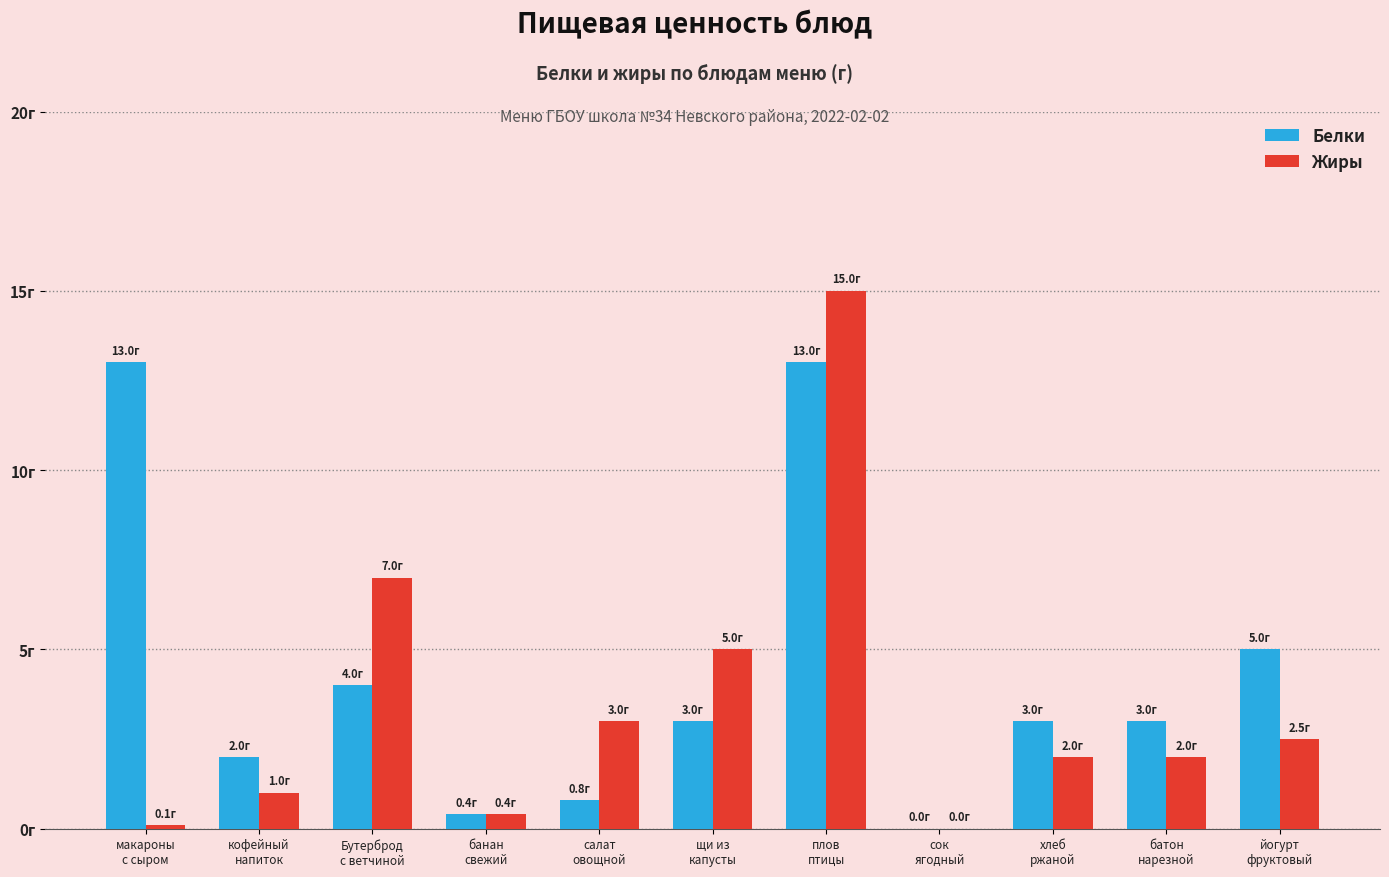

Where is Жиры nearest to the value 7?

Бутерброд
с ветчиной